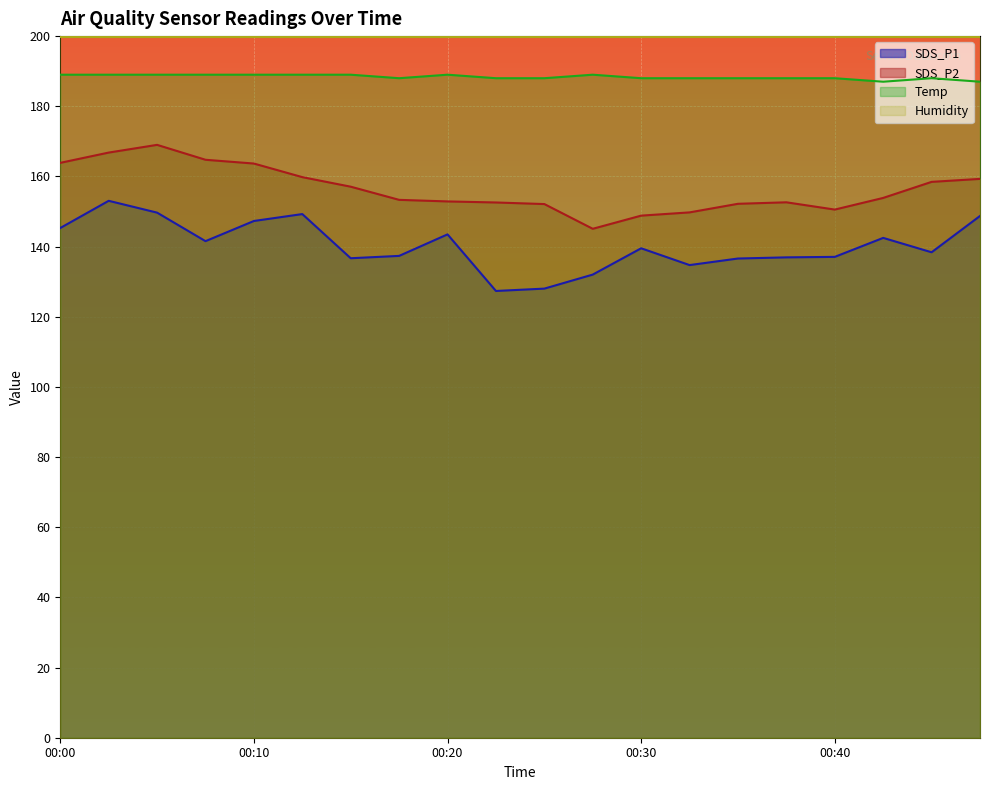

Which series changed the most between 00:05 and 00:23?

SDS_P1